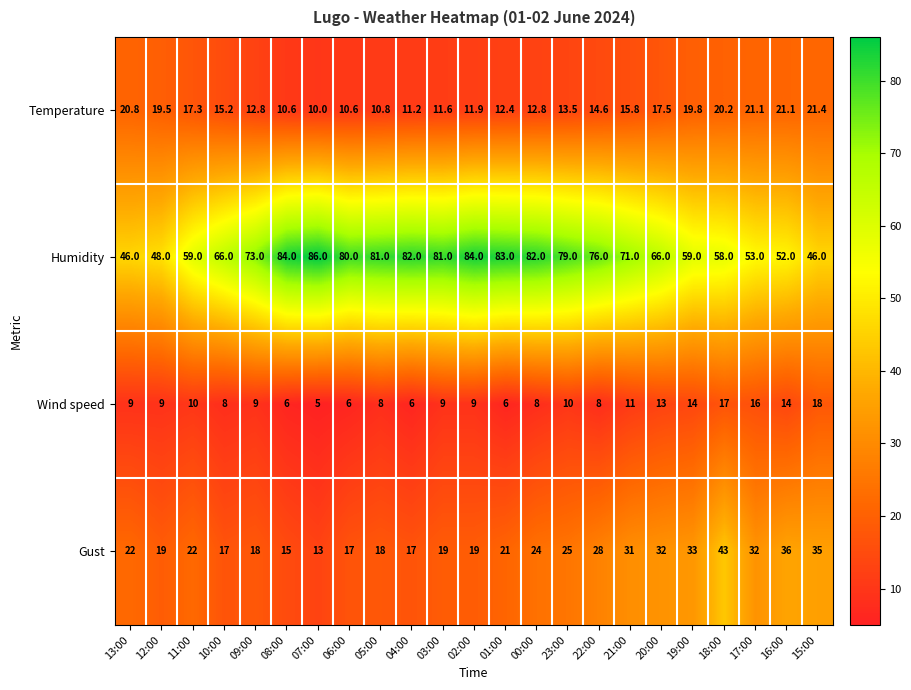

List the series in order of their peak value, lowest first.

Wind speed, Temperature, Gust, Humidity